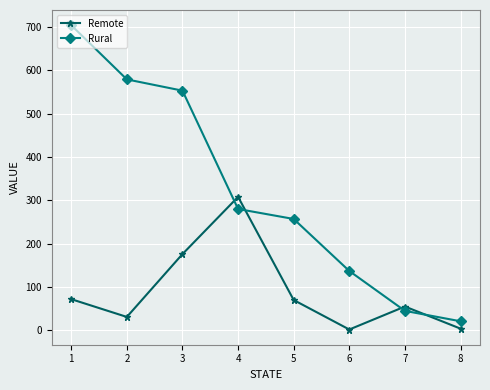

What is the sum of all Rural values?

2576